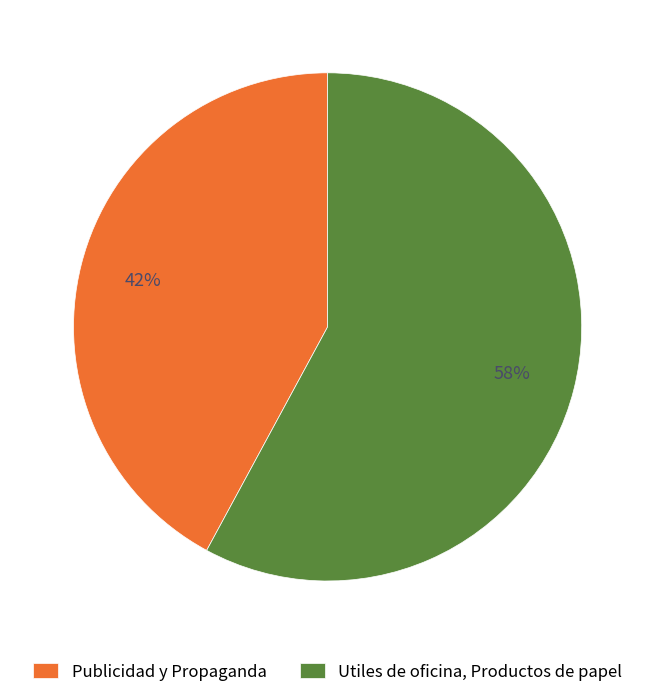

What percentage is the Publicidad y Propaganda slice, to the nearest percent?

42%